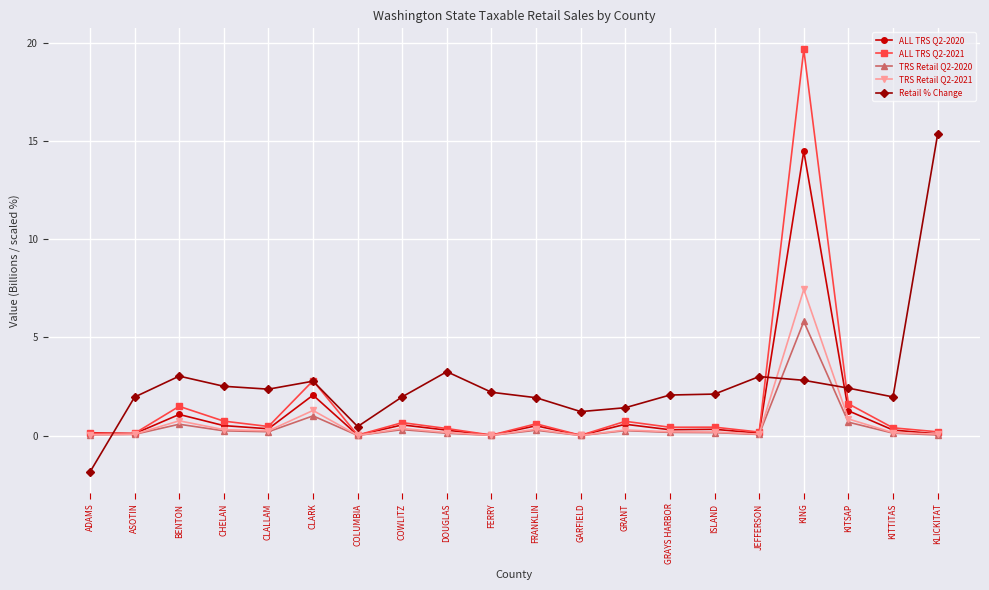

The value of ALL TRS Q2-2020 at FRANKLIN is 0.5. True or false?

True